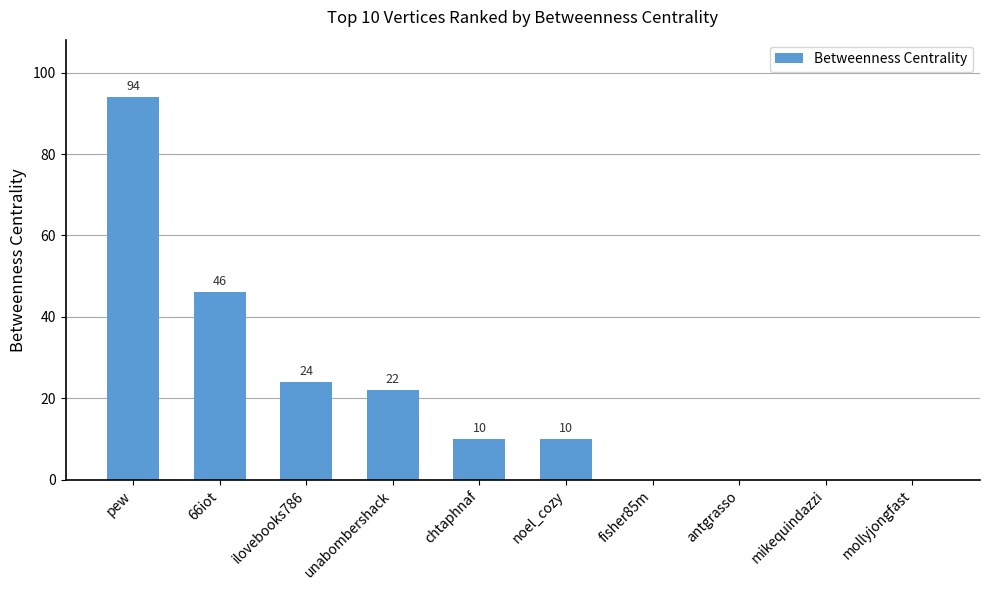

What is the change in value from ilovebooks786 to noel_cozy?

-14